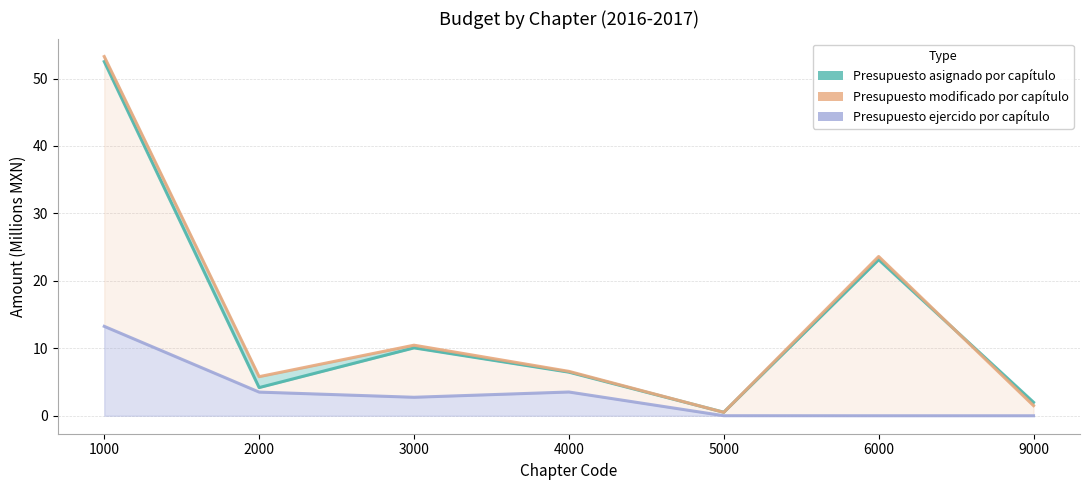

Does the chart have visible grid lines?

Yes